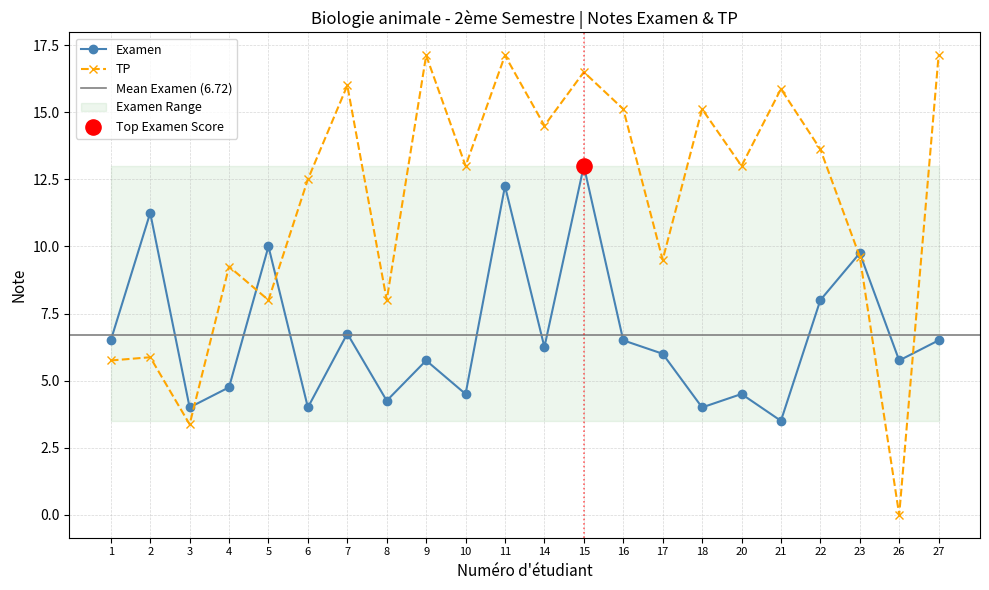

At how many categories does at least one series exceed 6?

20